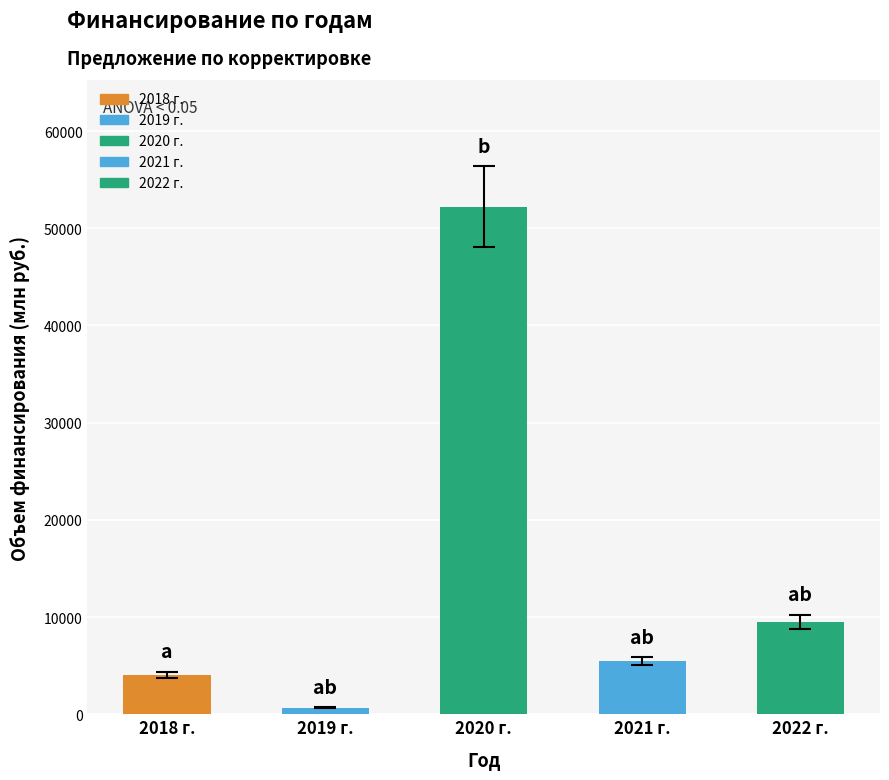

What is the minimum value shown in the chart?

629.2